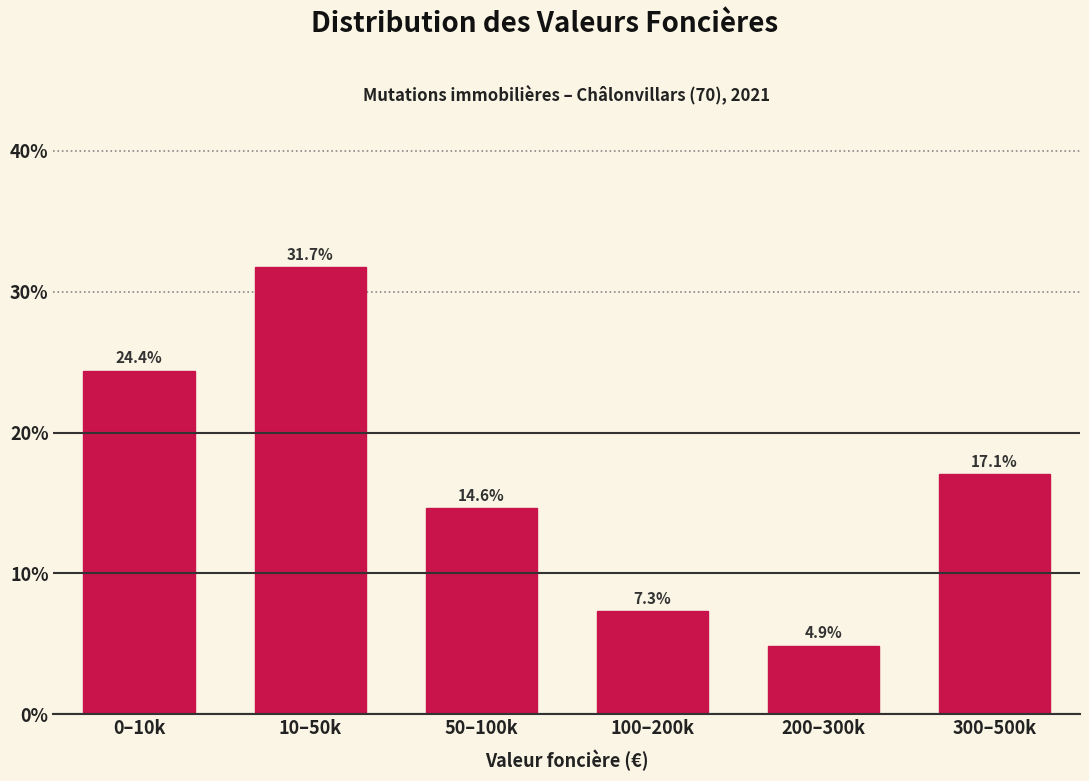

Reading left to right, transcribe all the data shown in this chart.

0–10k=24.4	10–50k=31.7	50–100k=14.6	100–200k=7.3	200–300k=4.9	300–500k=17.1